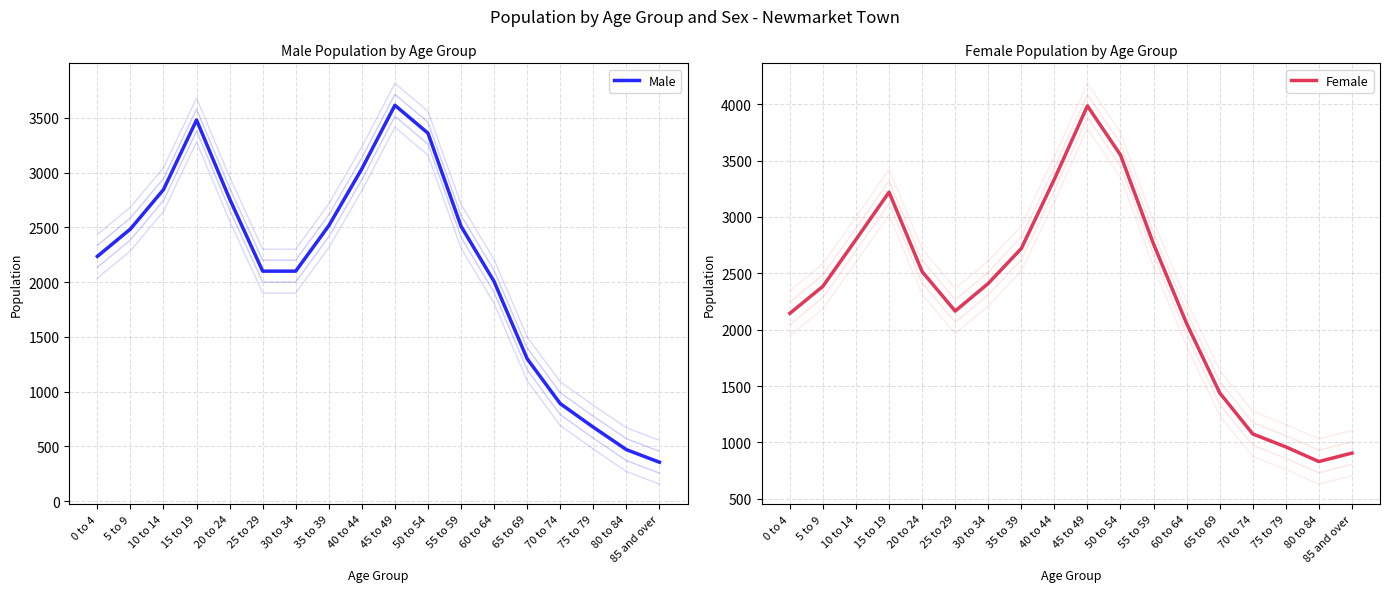

Where do Male and Female first cross each other?

20 to 24 and 25 to 29